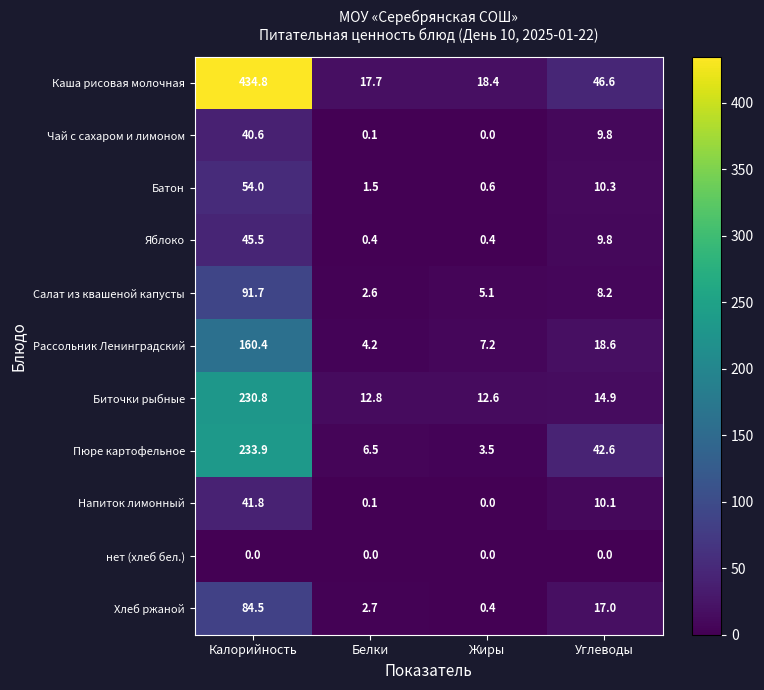

What is the difference between the maximum and minimum values in the Рассольник Ленинградский series?

156.2